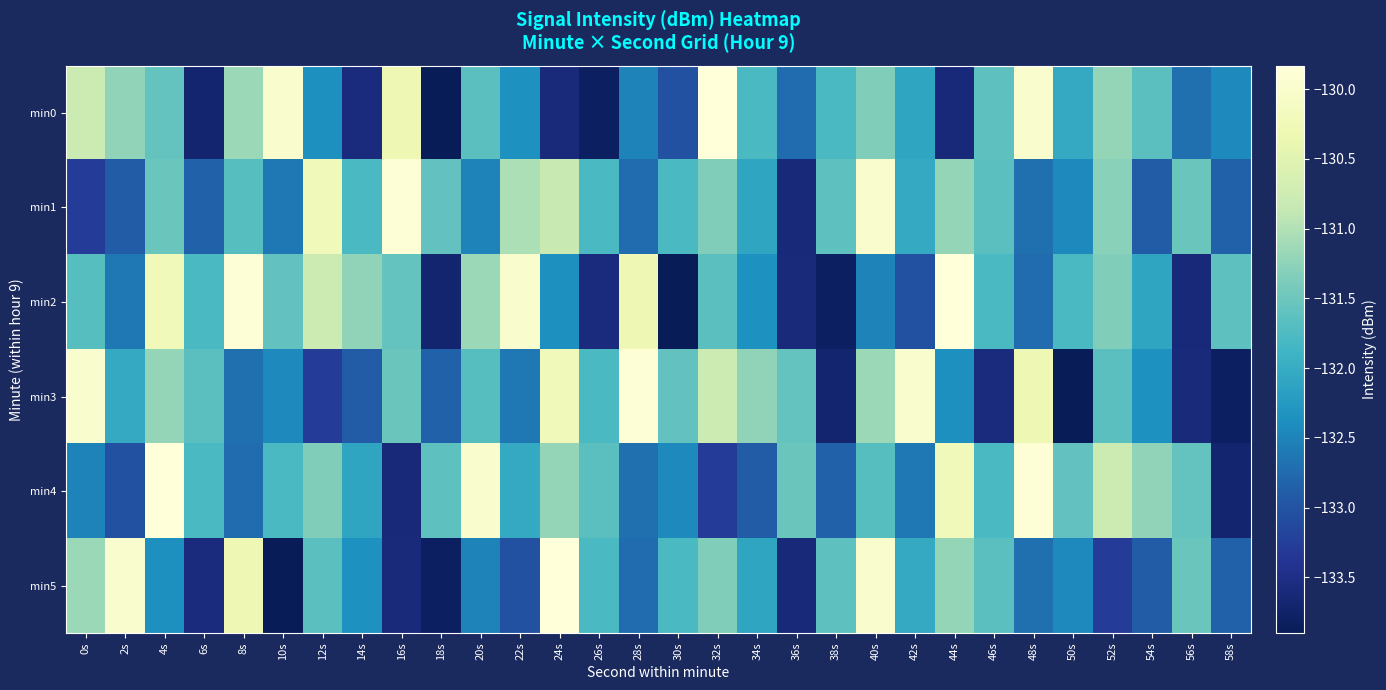

How many data points does each series have?

30